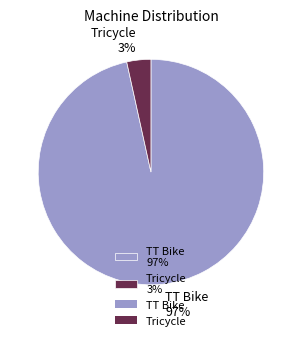

Which category accounts for the majority?

TT Bike